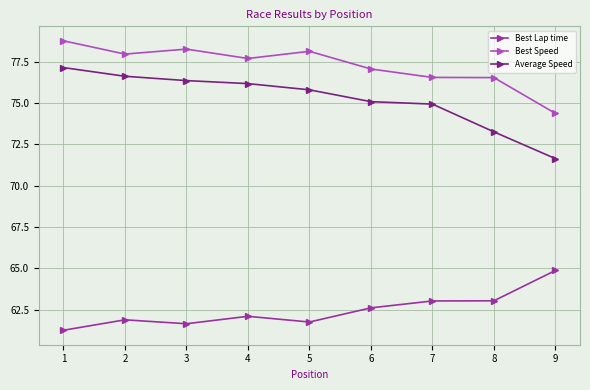

Rank the series by their maximum value, from highest to lowest.

Best Speed, Average Speed, Best Lap time